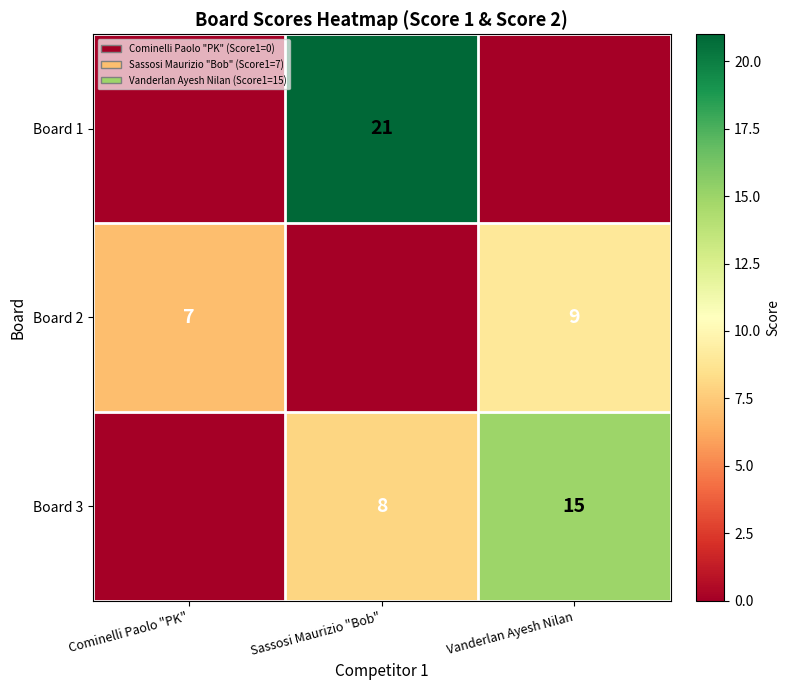

The value of Board 1 at Sassosi Maurizio "Bob" is 21. True or false?

True